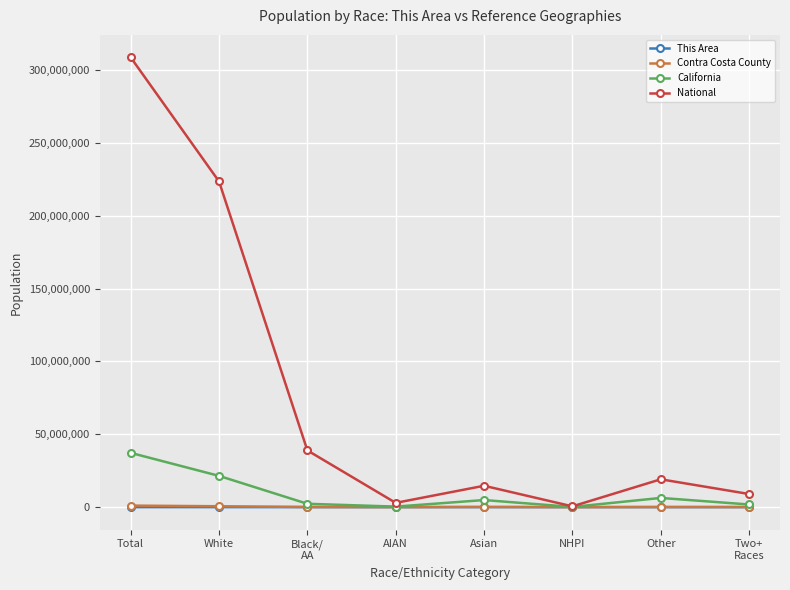

Which series has the largest range (max minus min)?

National